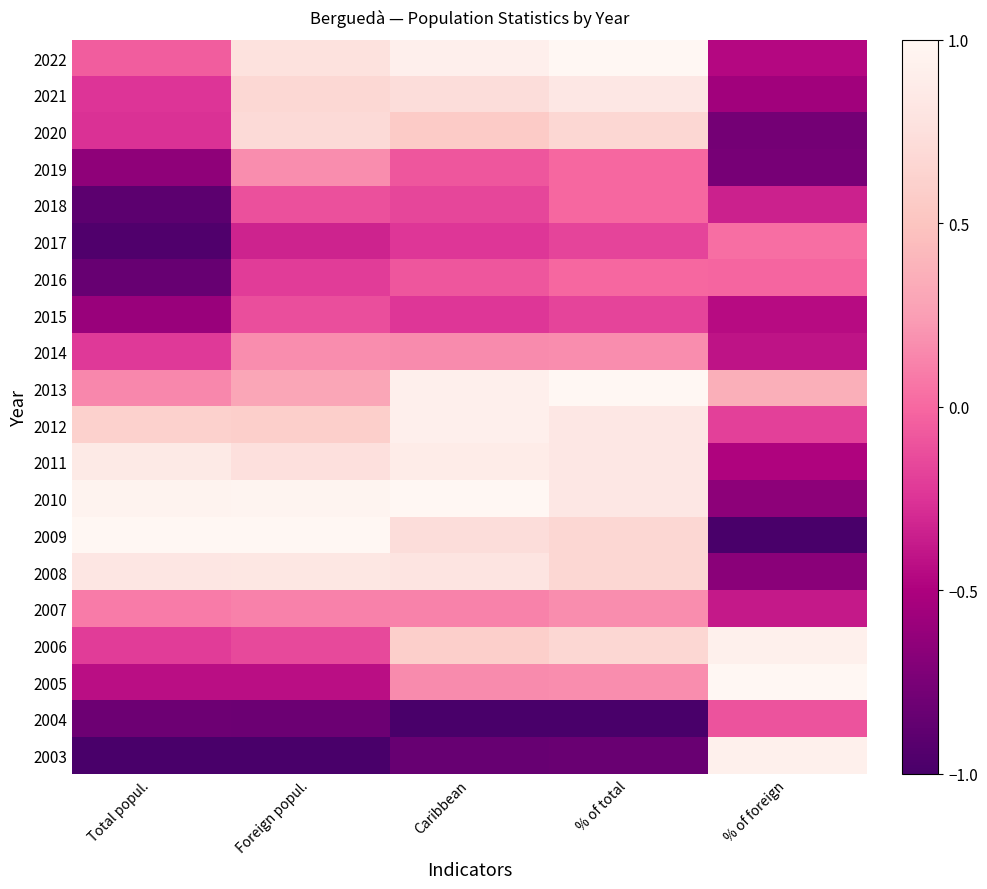

Between % of total and Foreign popul., which is larger?

% of total